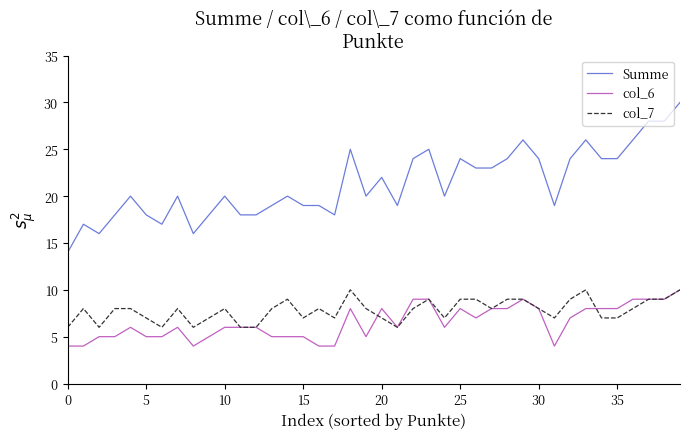

What is the greatest value displayed?

30